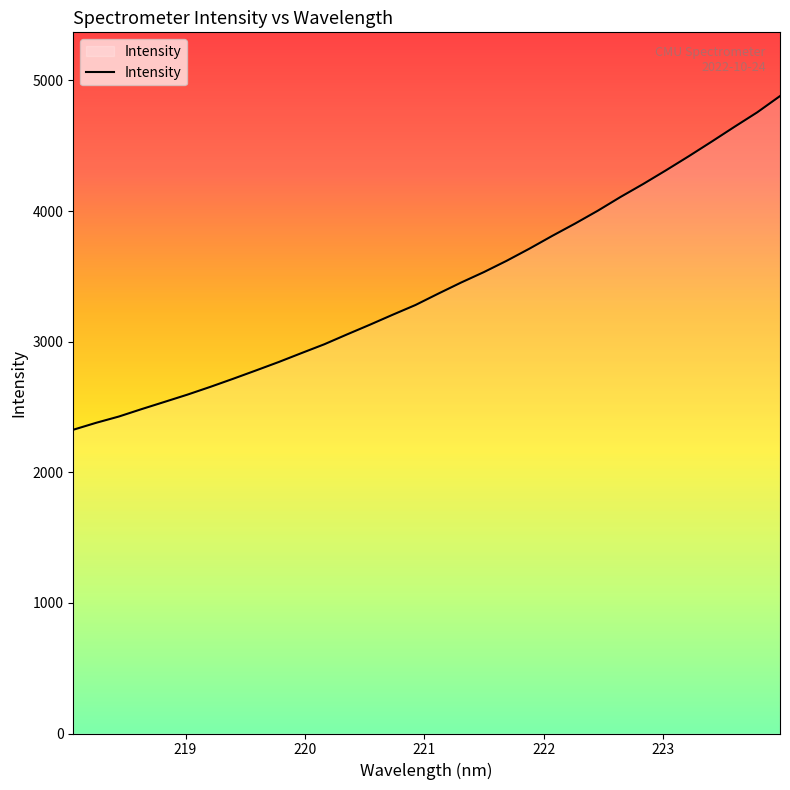

Count the number of values greater than 3367.

16